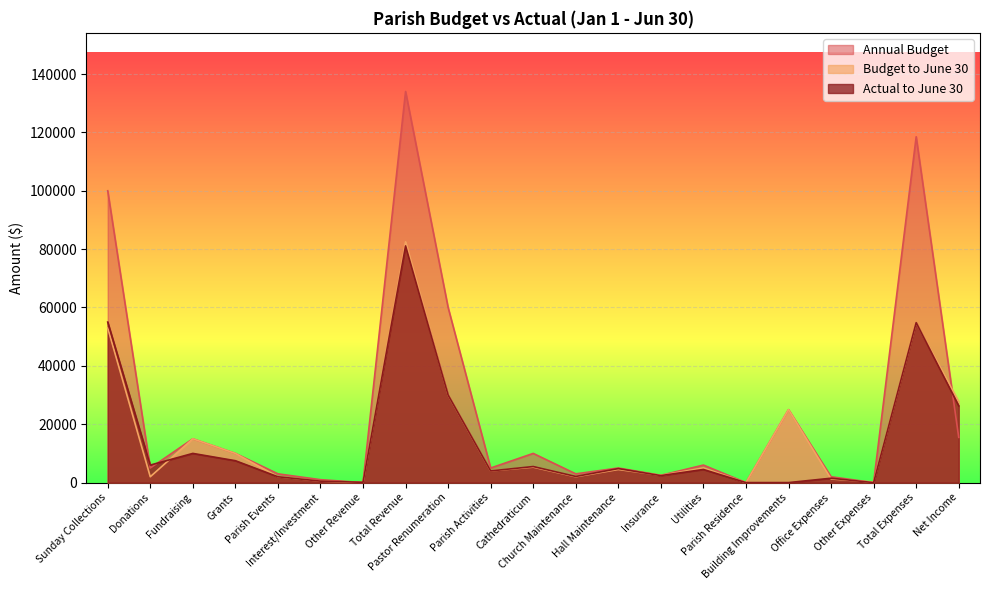

How many categories are shown in the chart?

21